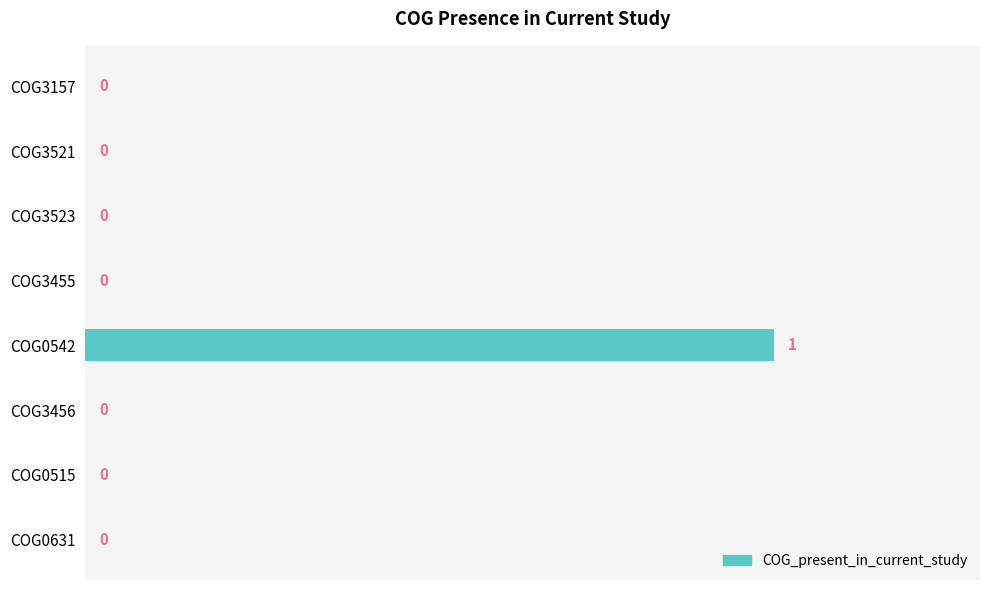

The chart shows a value of 0 at COG3455. True or false?

True